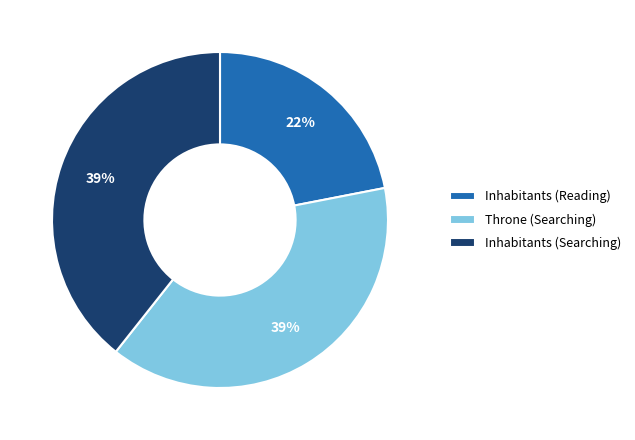

Approximately how many times larger is the value at Inhabitants (Searching) compared to Inhabitants (Reading)?

1.8